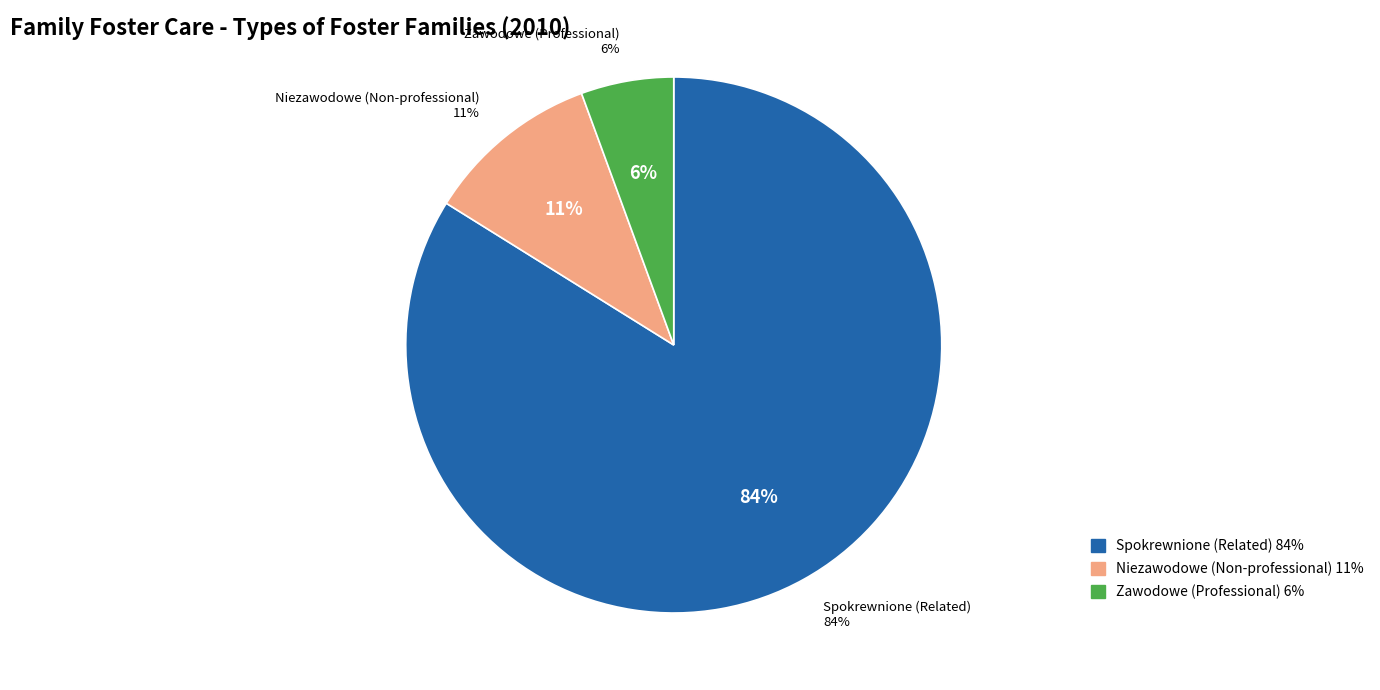

Which category has the smallest portion of the pie?

Zawodowe (Professional)